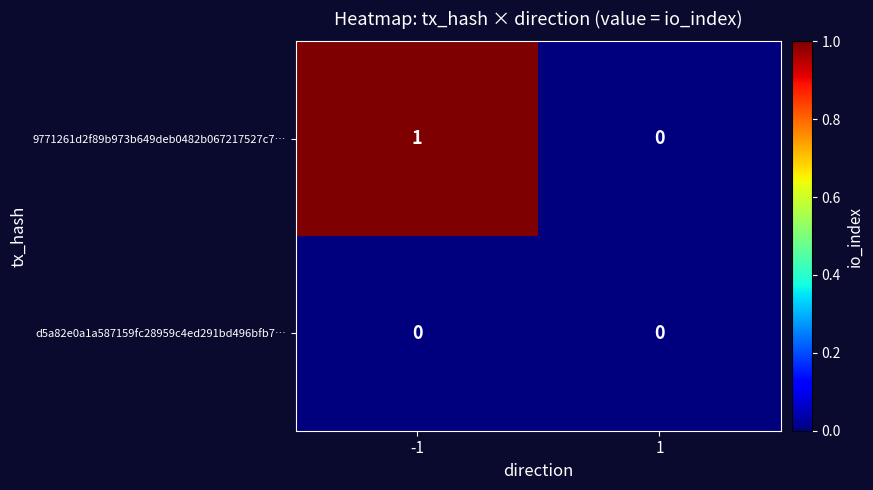

List the labels in order of 9771261d2f89b973b649deb0482b067217527c7… value, largest first.

-1, 1